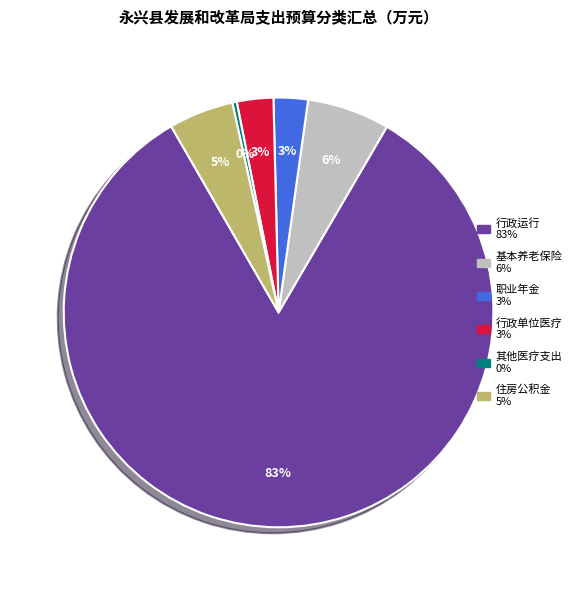

To the nearest percent, what is the difference between the largest and smallest slice percentages?

83%